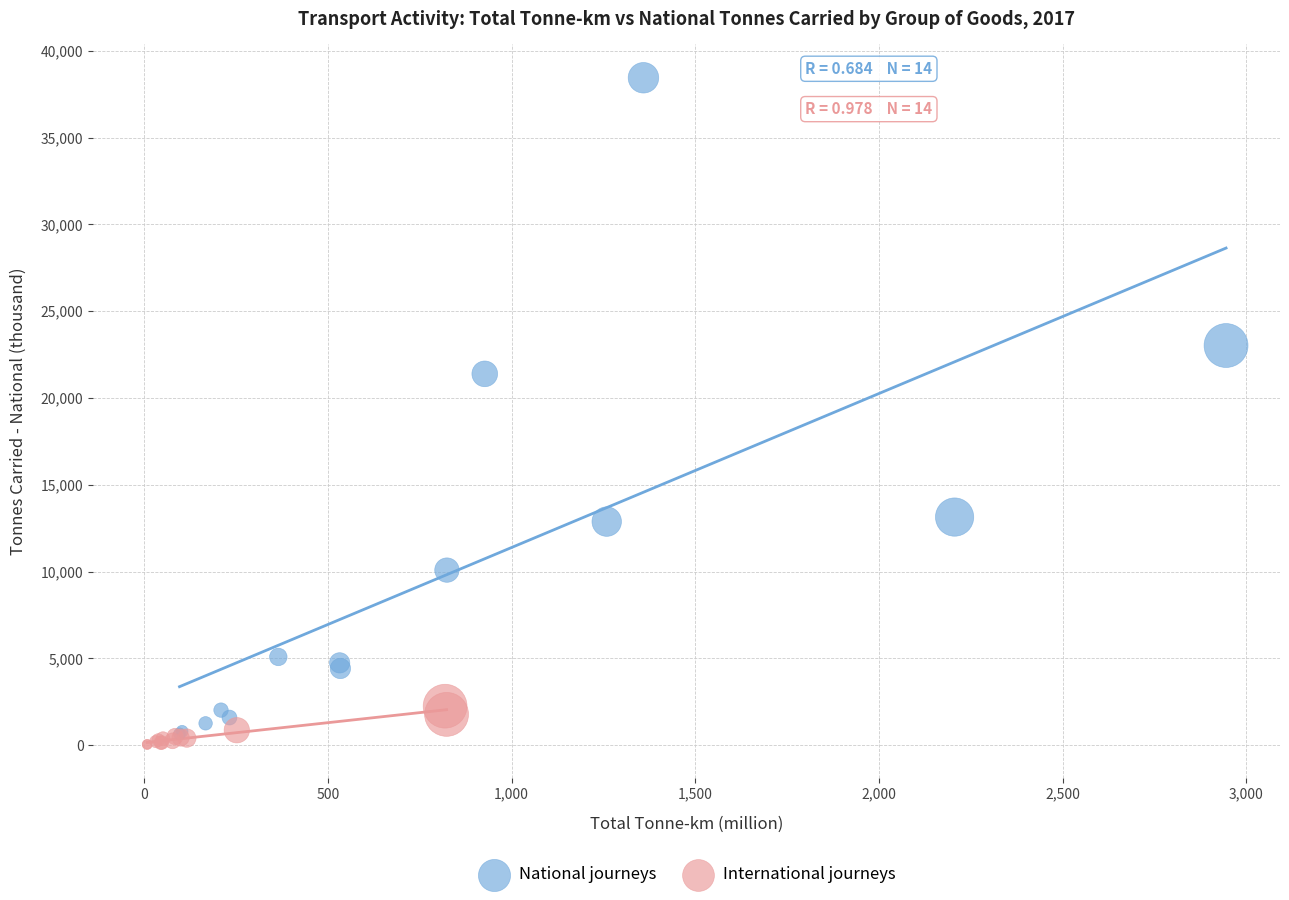

Which series has the widest spread of Y values?

National journeys